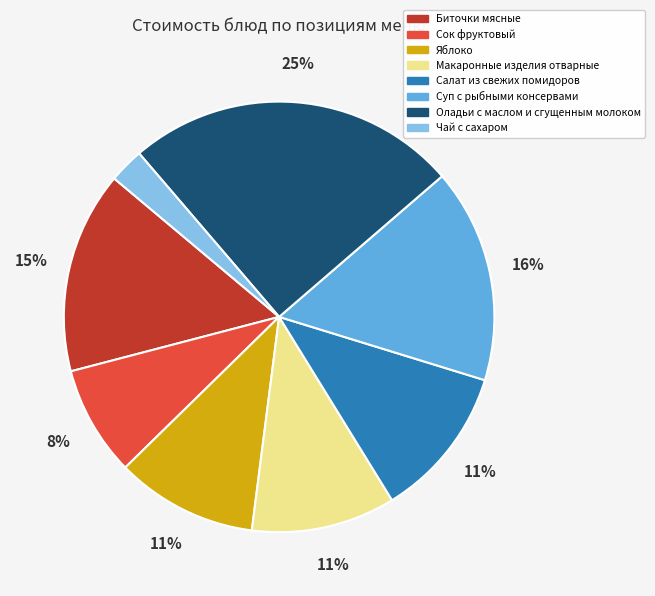

To the nearest percent, what portion does Макаронные изделия отварные represent?

11%